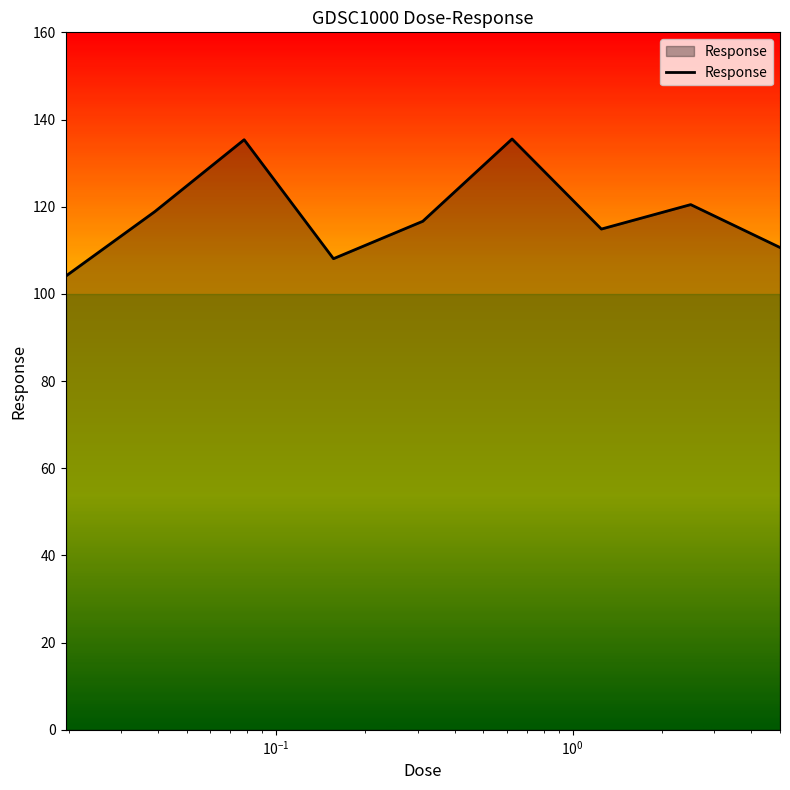

What is the minimum value shown in the chart?

104.0